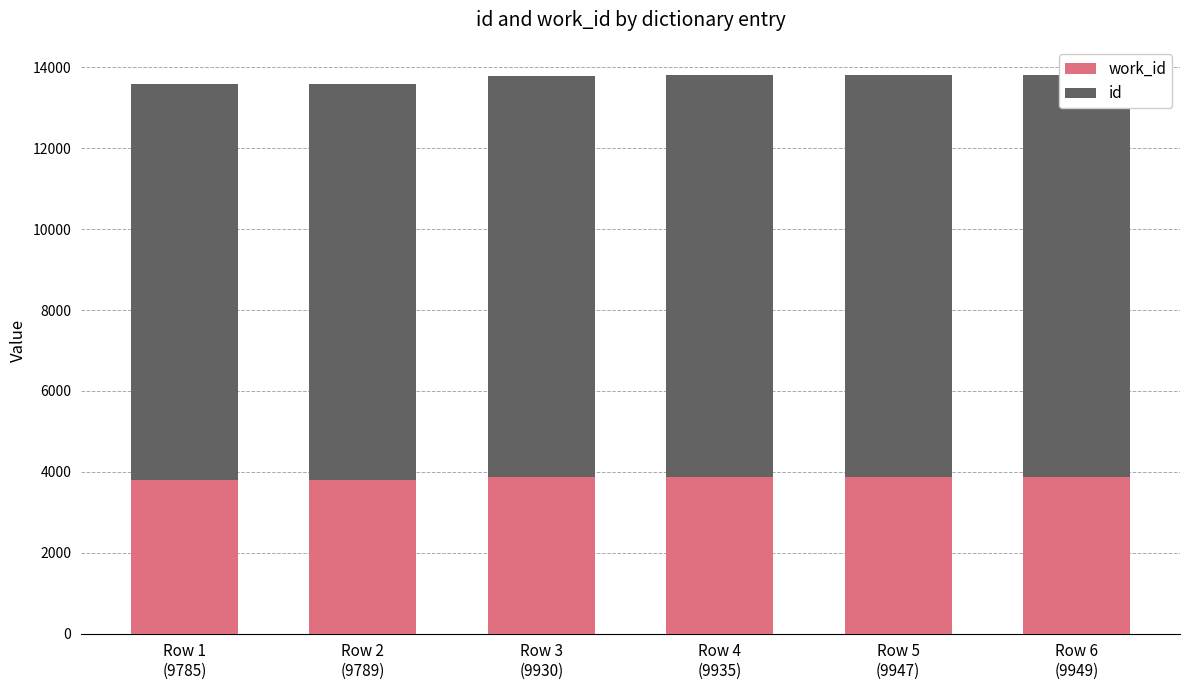

How many data points in work_id are less than 3866?

2